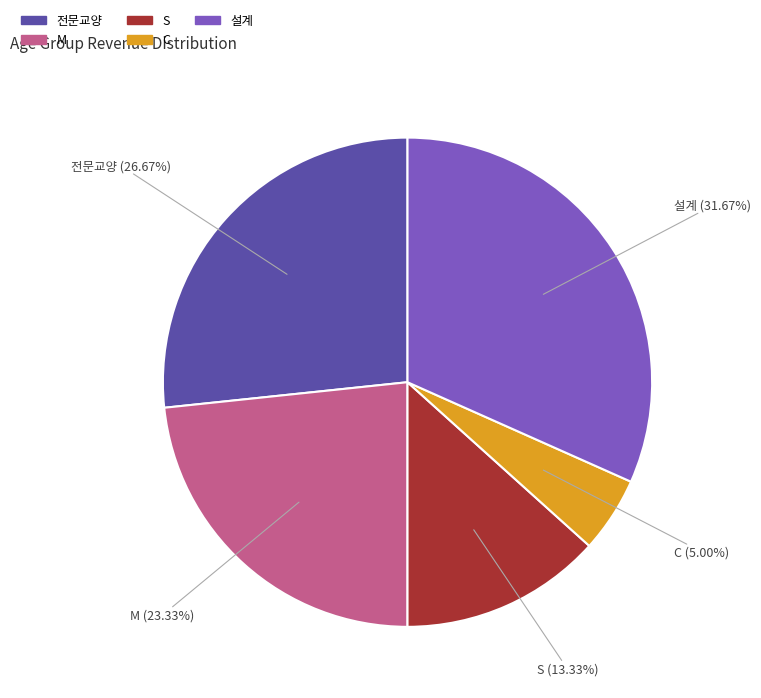

Combined, what portion of the pie is S and 설계?

45.0%